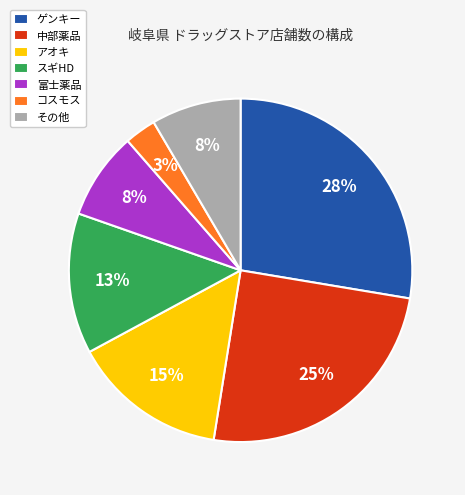

Is there any slice that represents more than half of the pie?

No